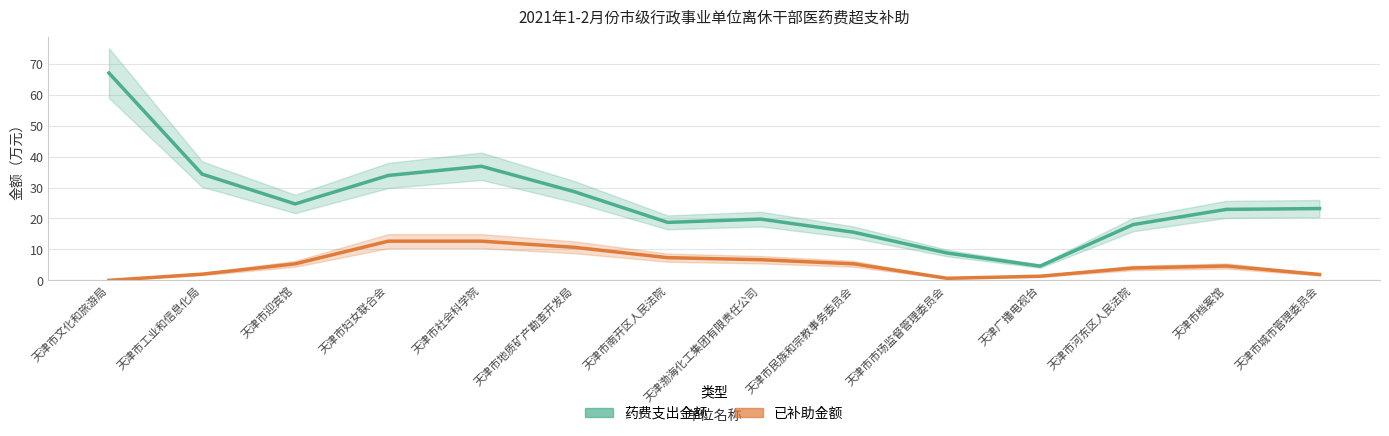

At which category does 药费支出金额 reach its first local valley?

天津市迎宾馆